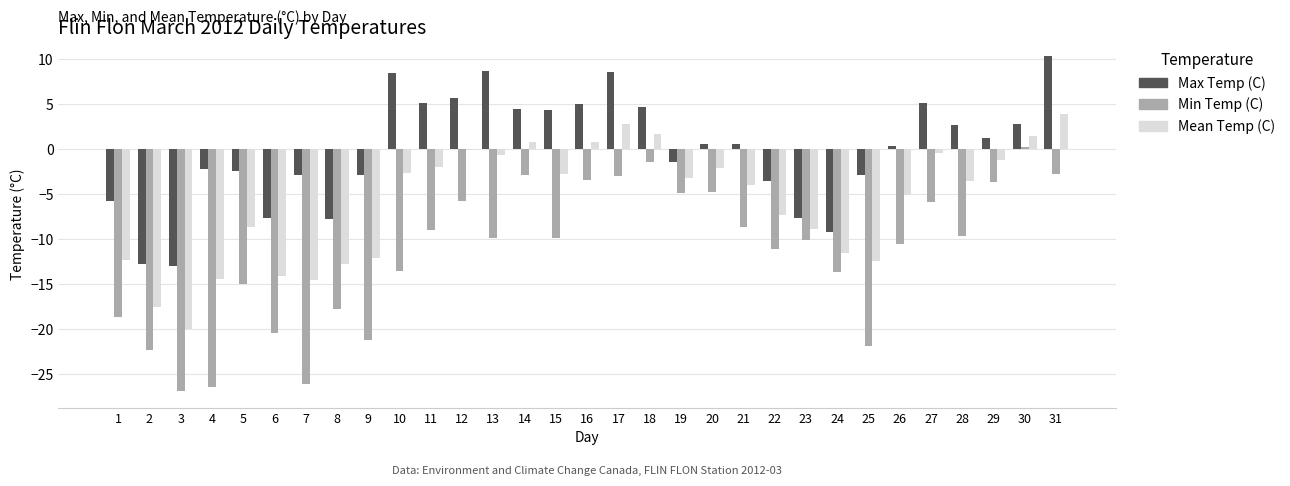

The value of Mean Temp (C) at 29 is -1.2. True or false?

True